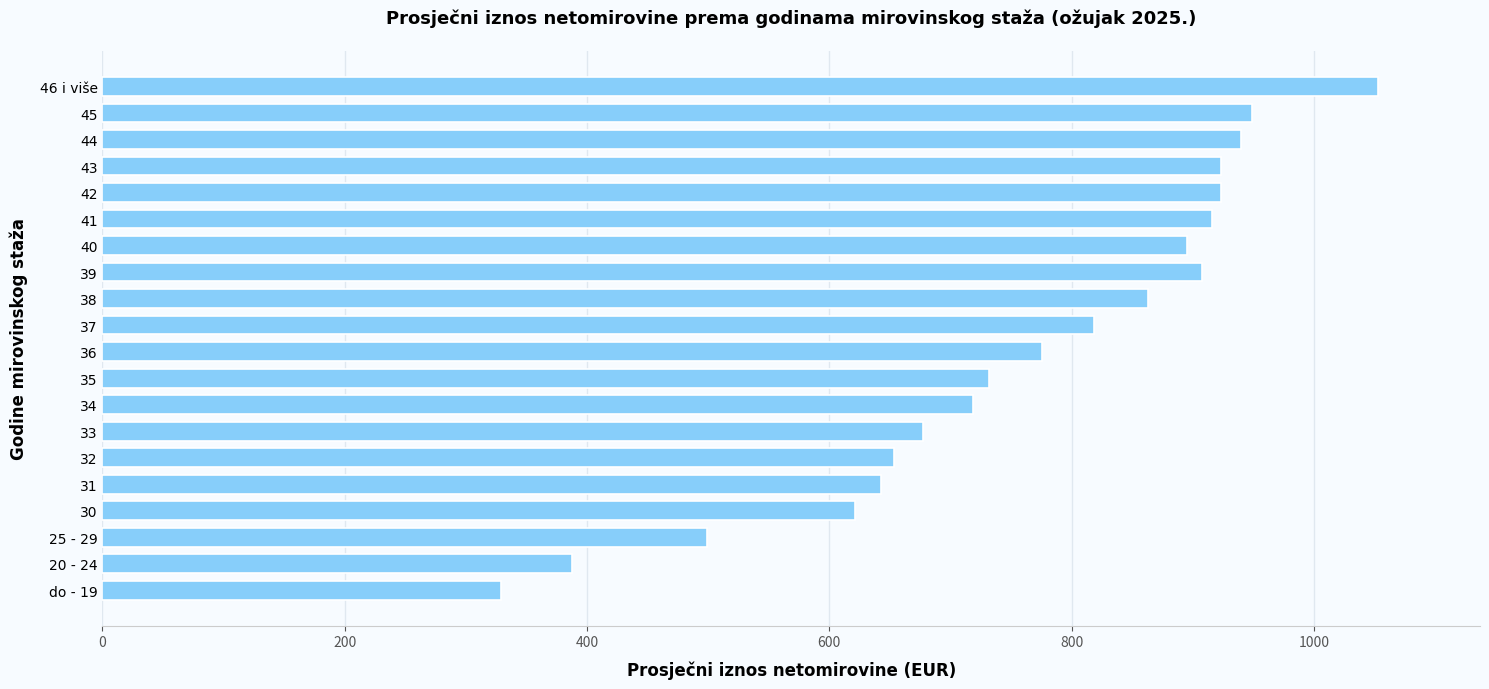

Count the number of categories in the chart.

20